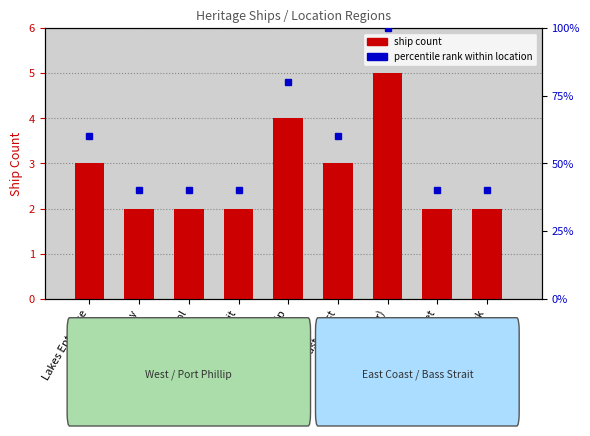

At which category is the sum across all series the highest?

East Coast (other)